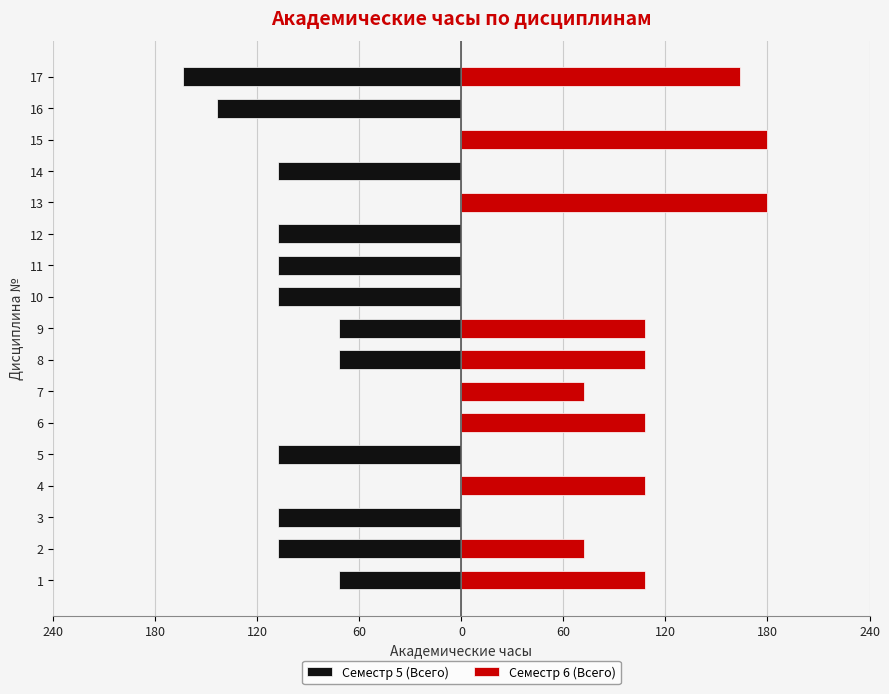

What is the sum of all Семестр 6 (Всего) values?

1208